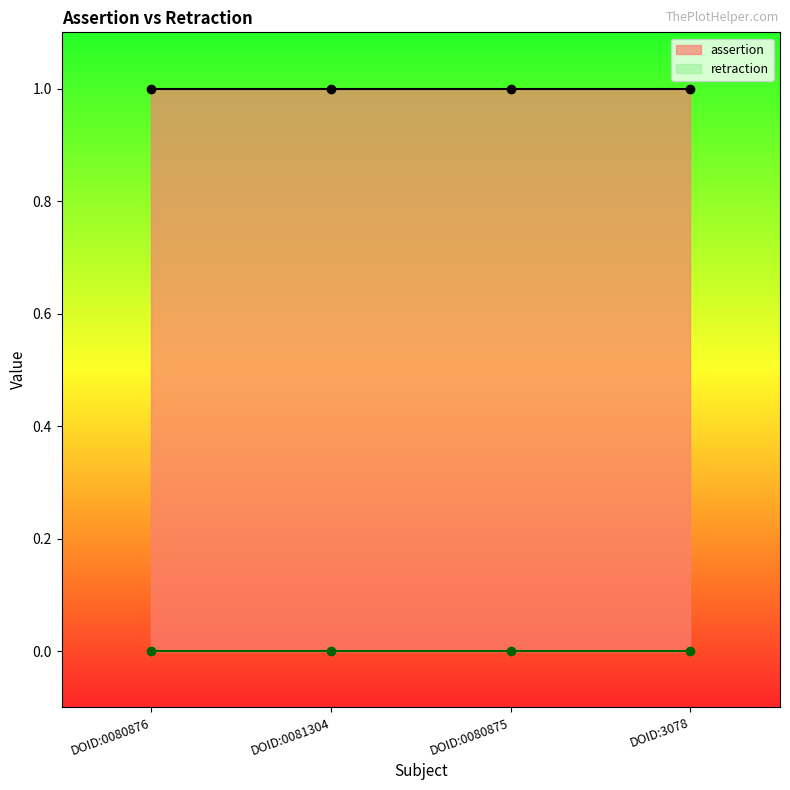

Reading left to right, list all the values displayed in this chart.

assertion: 1	1	1	1
retraction: 0	0	0	0